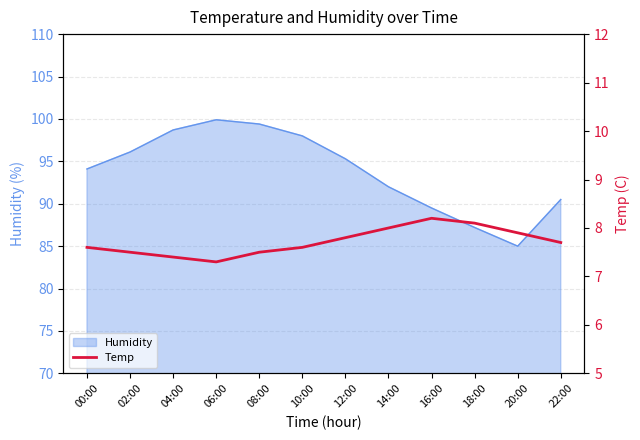

The chart shows a value of 7.5 at 08:00. True or false?

True